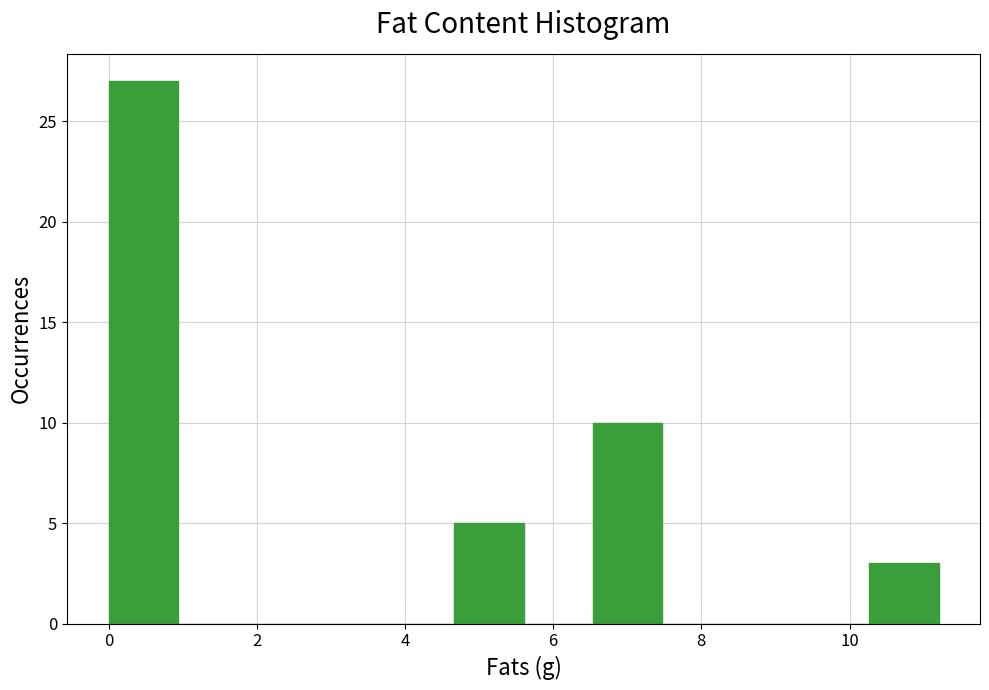

Which range on the x-axis has the tallest bar?

0.0 to 1.0